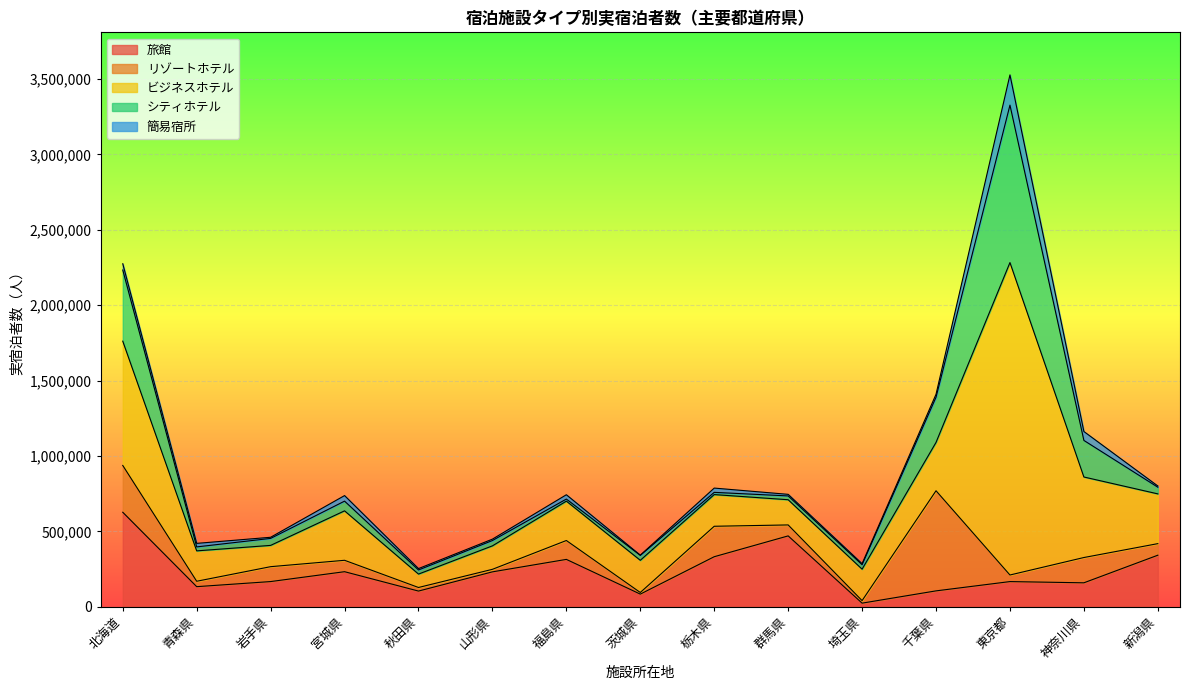

Reading right to left, transcribe all the data shown in this chart.

旅館: 342480	159520	167630	106030	24690	470520	332440	84540	314750	232130	104720	233180	167730	133960	627160
リゾートホテル: 76690	167610	43640	663760	16760	72660	201900	10740	125160	16800	23750	75560	98740	35820	310360
ビジネスホテル: 329890	533830	2071330	320470	208370	167090	210070	213380	261000	155490	88860	327870	141090	201470	823890
シティホテル: 44260	242510	1043700	299470	29570	25210	14690	32610	13770	35390	27250	64300	46360	26250	471650
簡易宿所: 8010	59050	200400	19670	7070	10520	28360	1660	28650	9160	9170	36880	7480	23390	41590